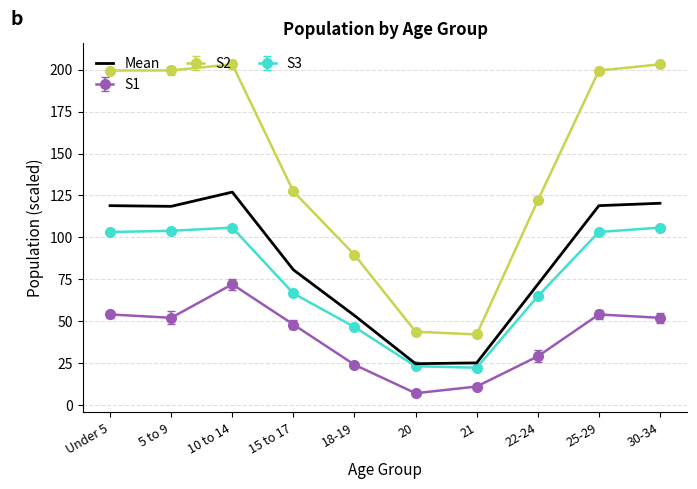

What is the greatest value displayed?

203.2